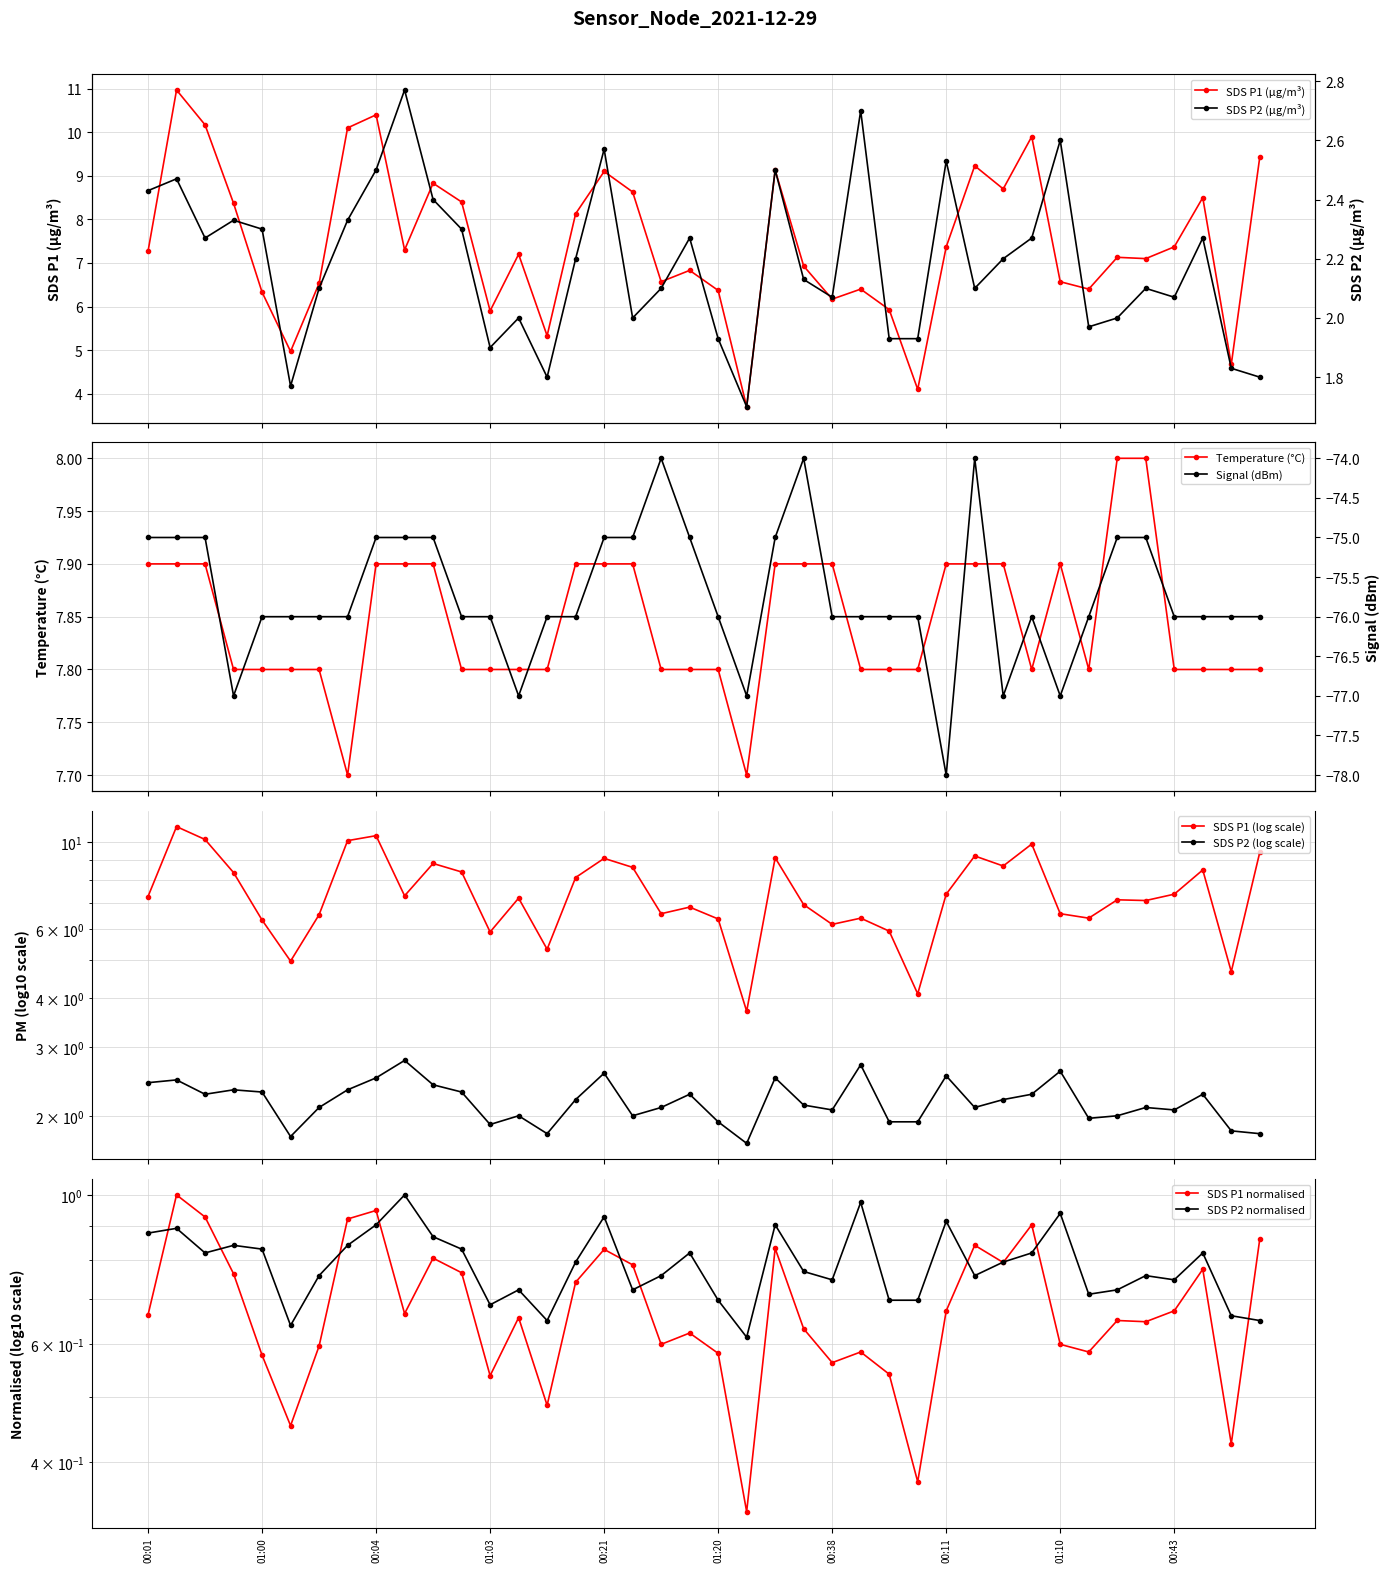

Count the Temp values in the range 7 to 8.

40